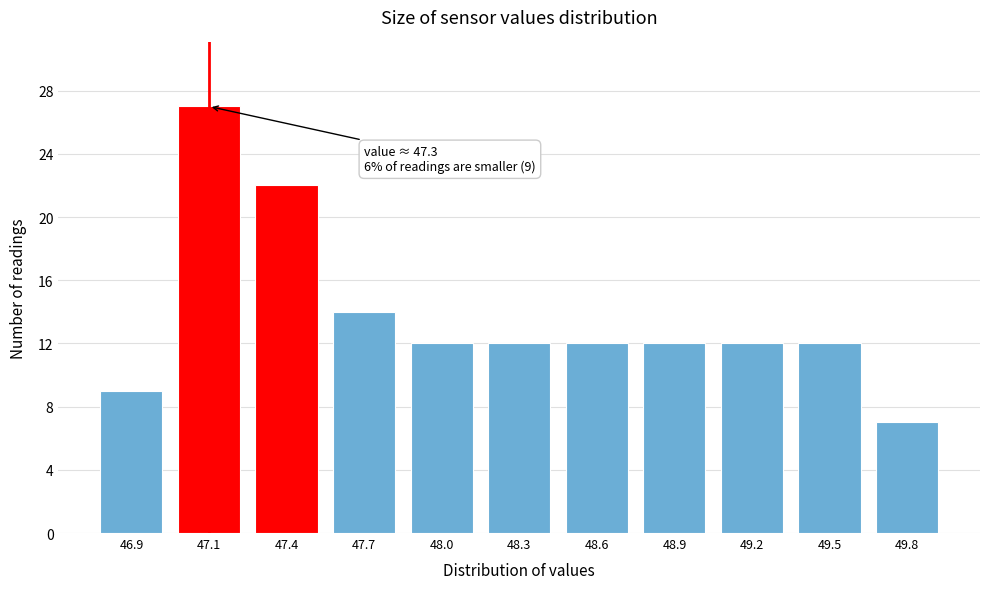

Reading right to left, extract all data points from this chart.

49.8=7	49.5=12	49.2=12	48.9=12	48.6=12	48.3=12	48.0=12	47.7=14	47.4=22	47.1=27	46.9=9